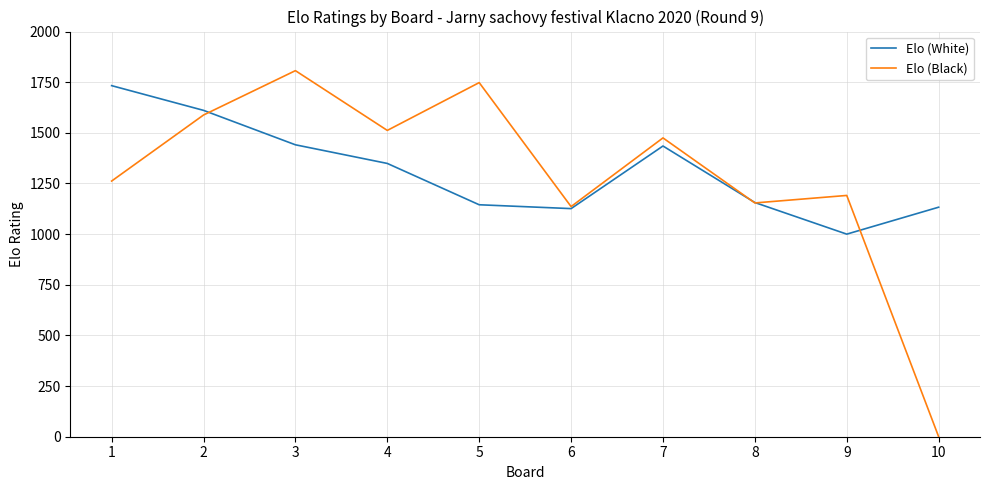

Is the value of Elo (Black) at 2 greater than the value of Elo (White) at 10?

Yes